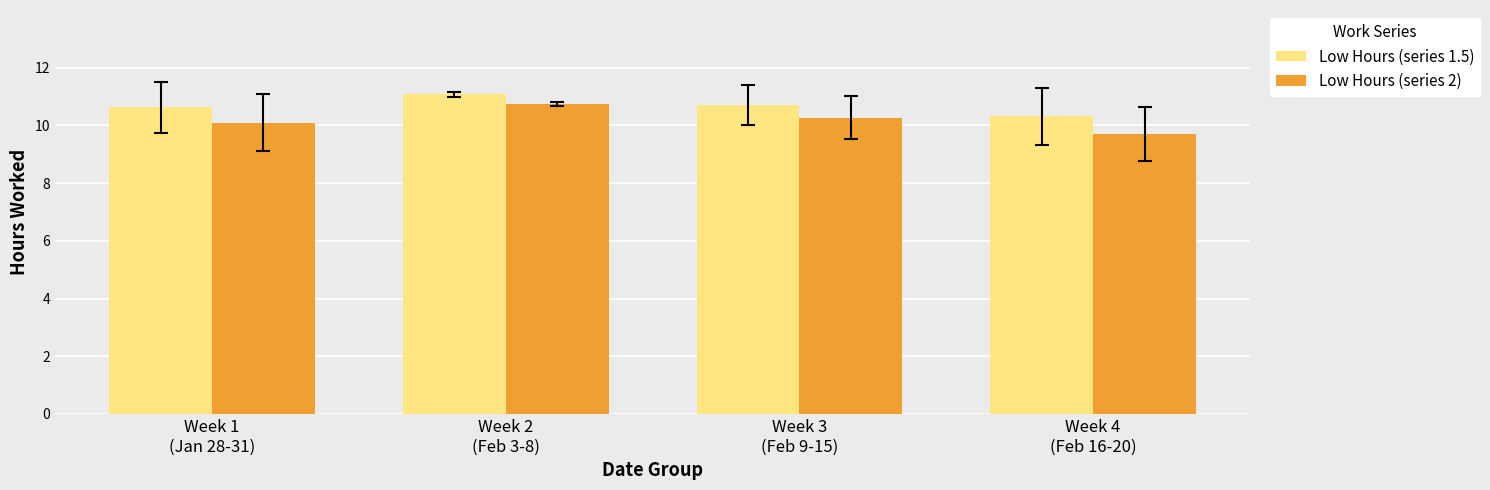

Where is Low Hours (series 1.5) nearest to the value 10?

Week 4
(Feb 16-20)